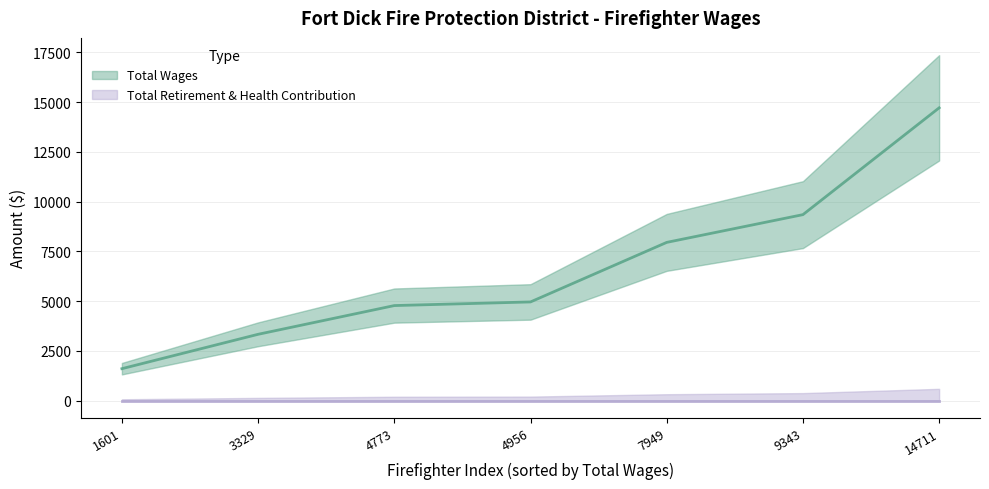

What is the maximum value shown in the chart?

14711